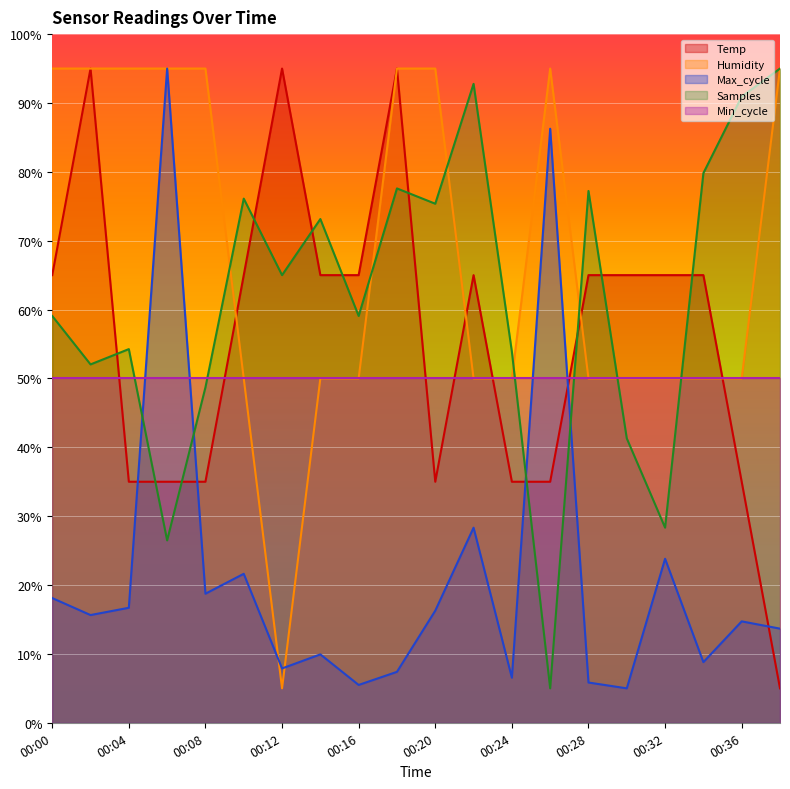

After their last crossing, which series has the higher values: Samples or Max_cycle?

Samples